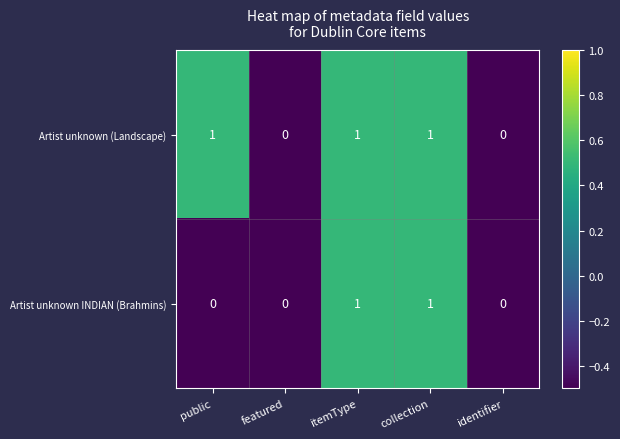

Count the Artist unknown (Landscape) values in the range 0 to 1.

5